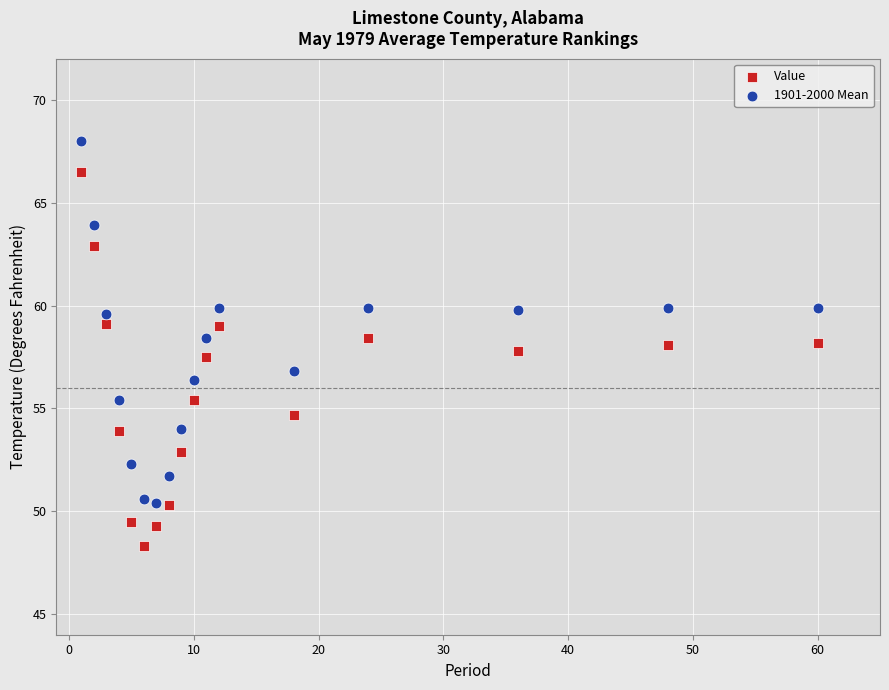

Which series has the widest spread of Y values?

Value